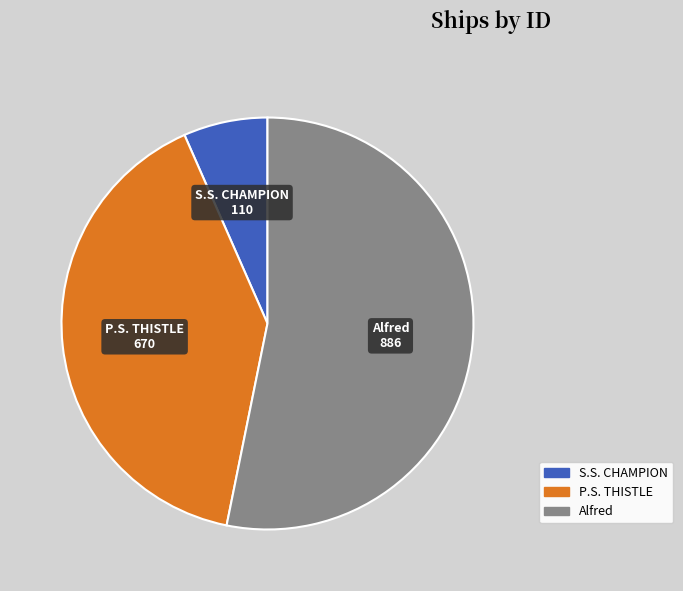

Is the sum of P.S. THISTLE and S.S. CHAMPION greater than half?

No